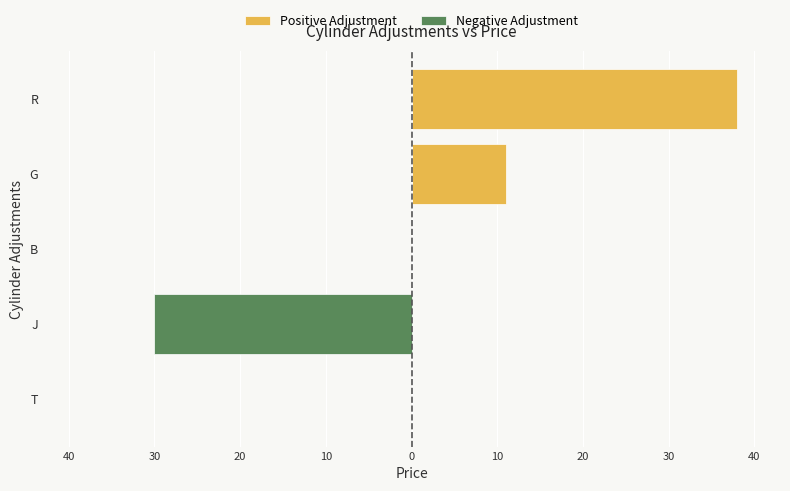

What is the difference between the second highest and second lowest values in the Positive Adjustment series?

11